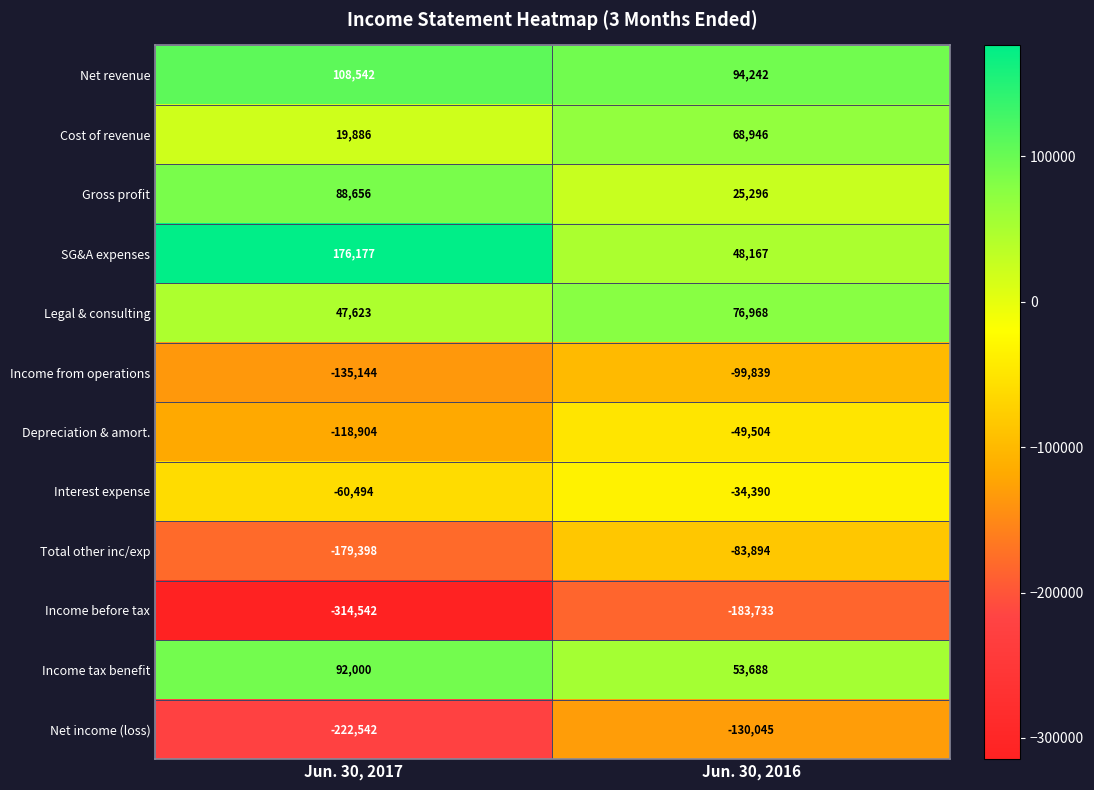

Which series has the largest range (max minus min)?

Income before tax